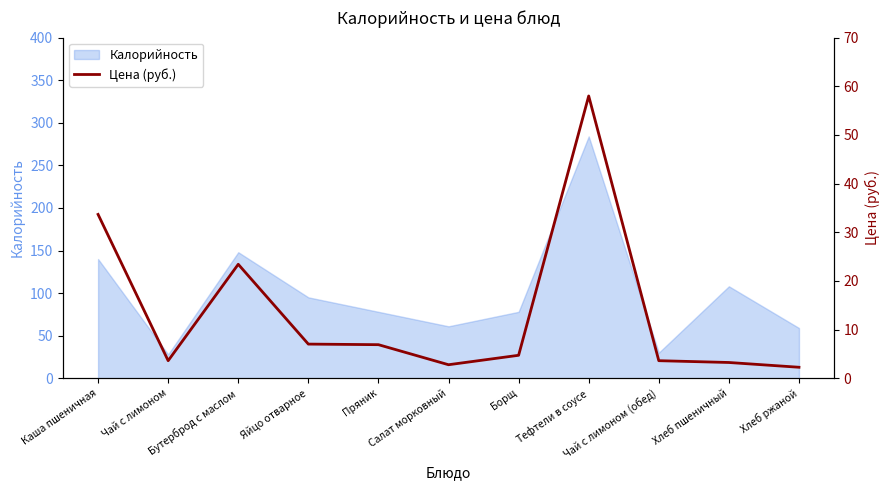

True or false: the data has more than 2 interior local peaks.

False